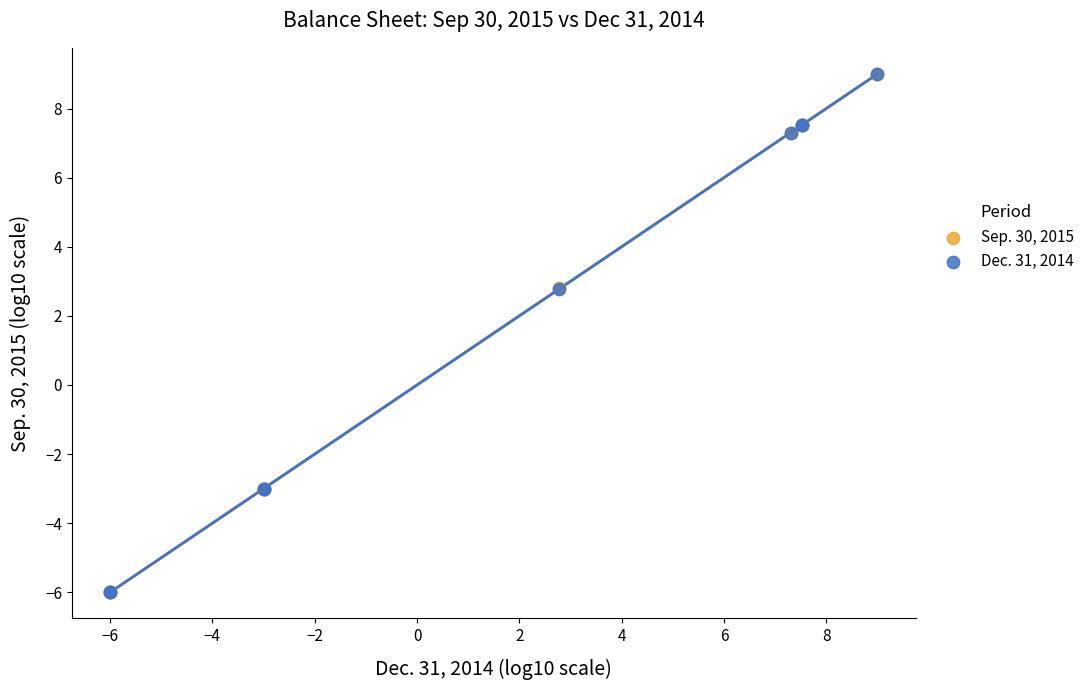

What are all the series names shown in the legend?

Sep. 30, 2015, Dec. 31, 2014